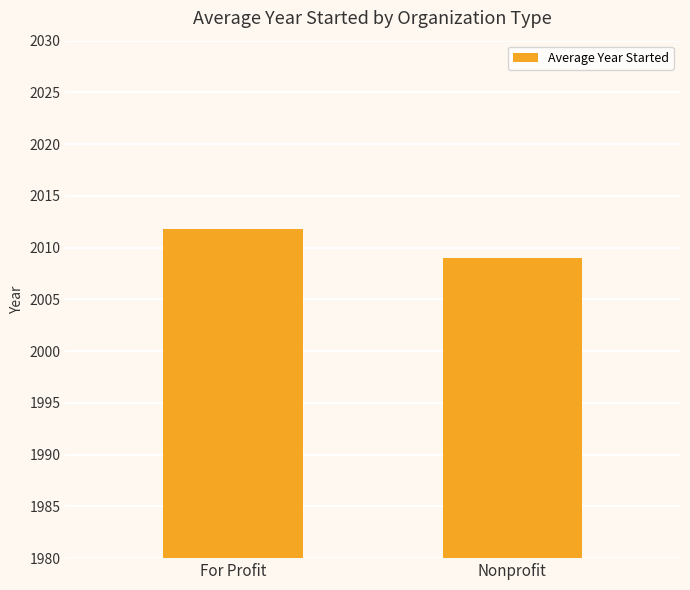

Rank the categories by value from lowest to highest.

Nonprofit, For Profit